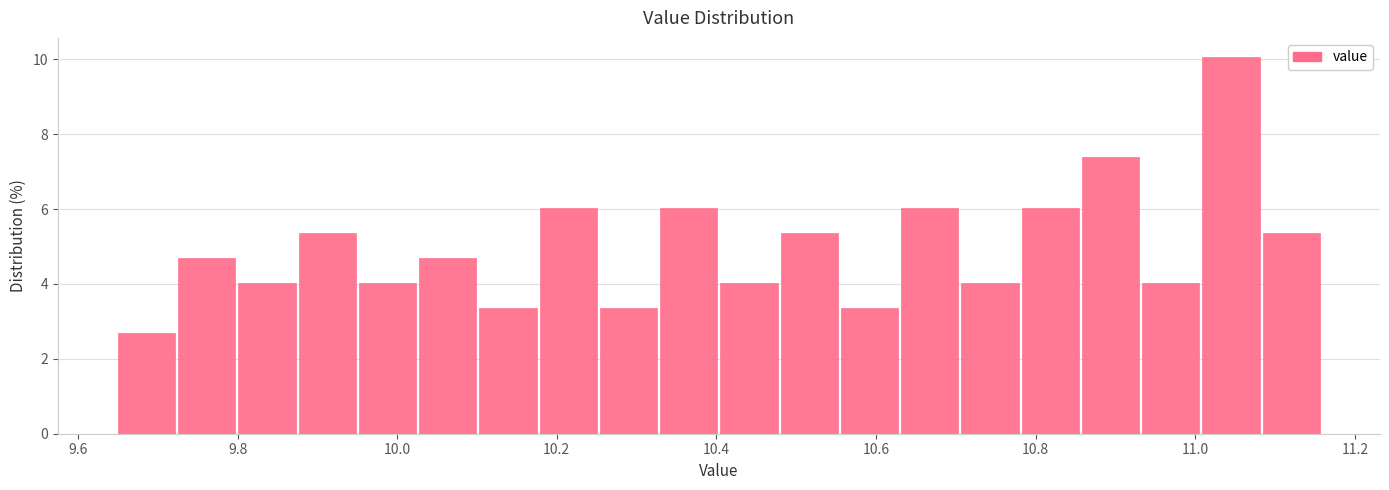

Read against the x-axis, roughly where is the centre of the tallest bar?

11.04